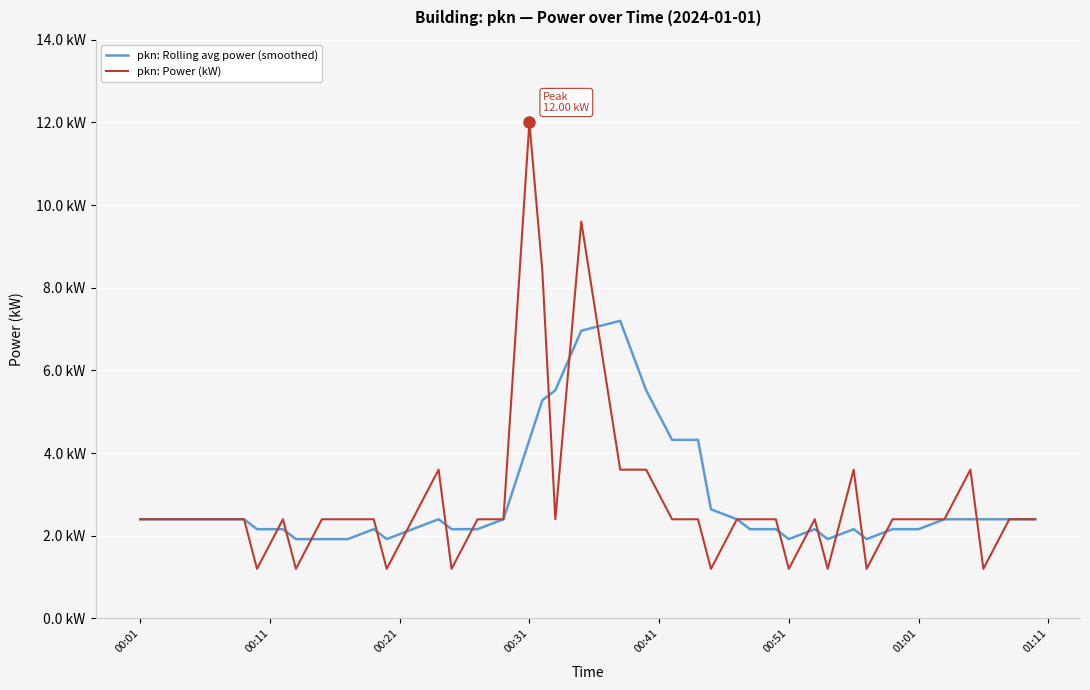

What is the value of the pkn: Power (kW) point at the 19th from the left?

2.4